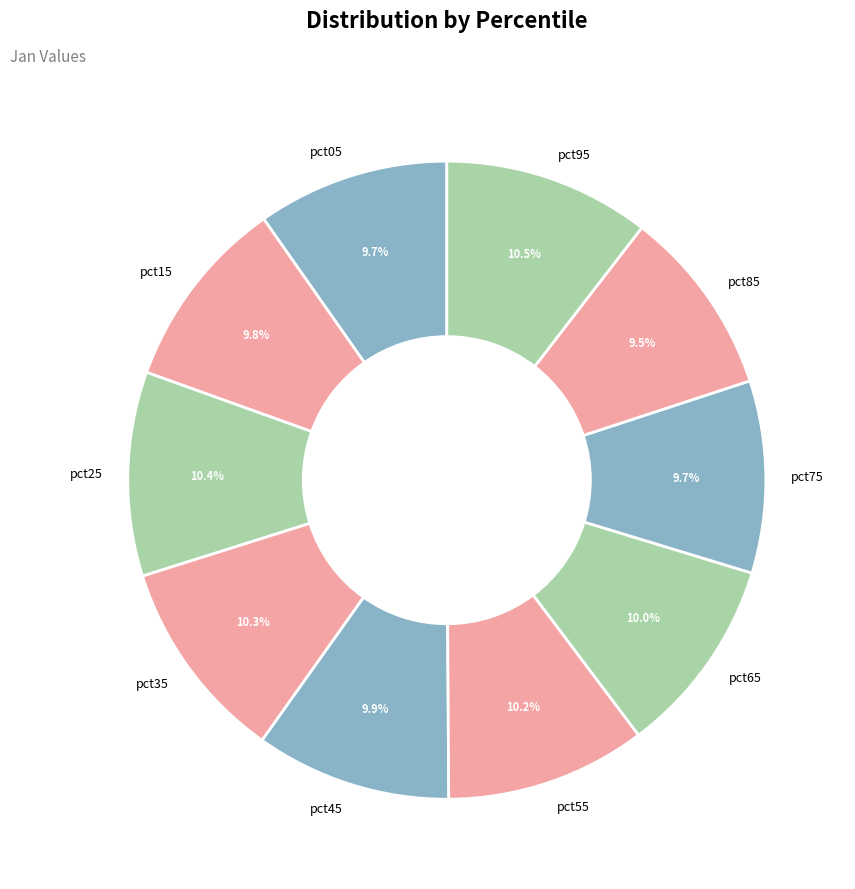

Which has a higher value, pct35 or pct15?

pct35